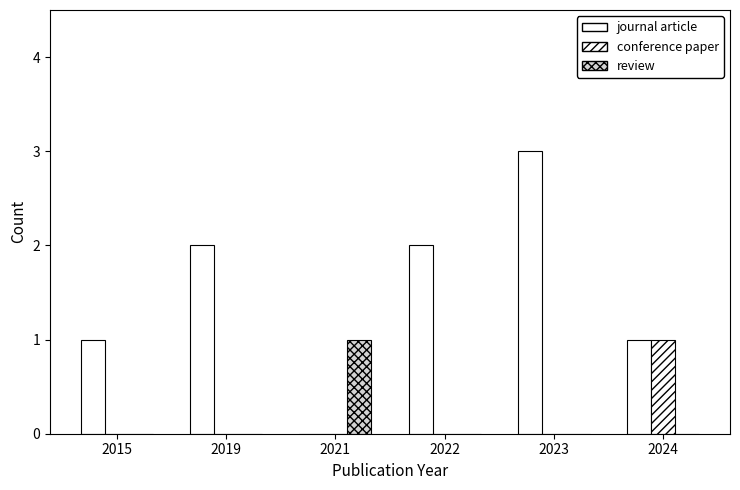

How many groups of bars are there?

6